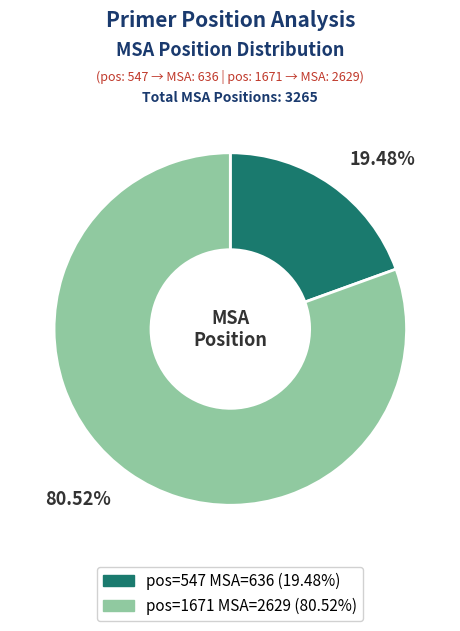

Does any single category account for the majority?

Yes